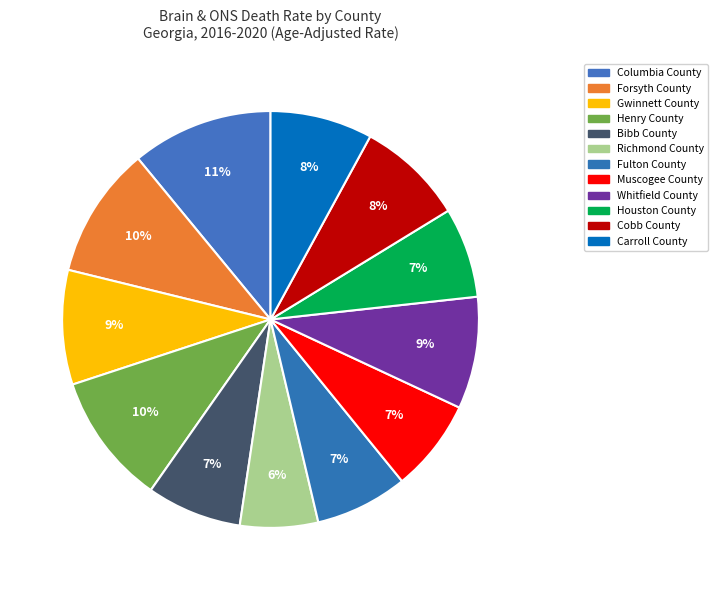

The Whitfield County slice represents 1% of the pie. True or false?

False